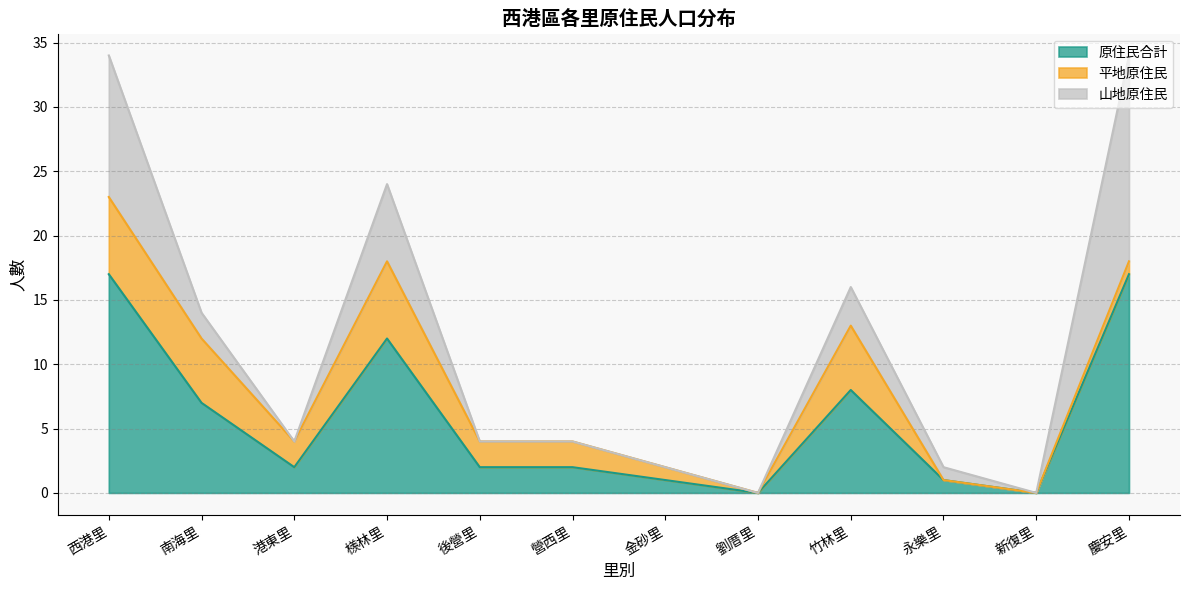

What position from the right is 新復里?

2